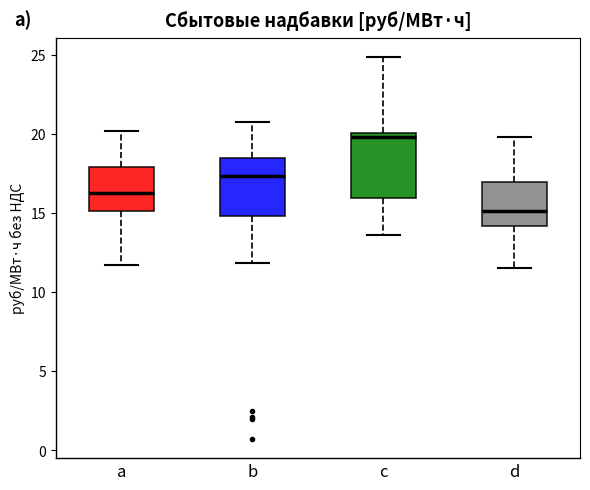

Where does the median line of the box for a sit on the y-axis? The values are not printed on the chart, so give them approximately, as read against the axis.

16.5